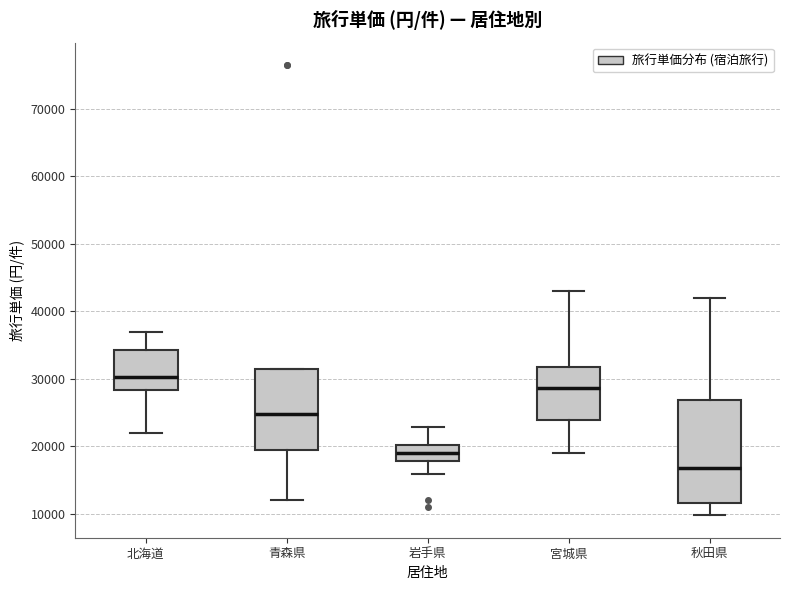

Where is the upper edge of the box for 北海道 on the y-axis? The values are not printed on the chart, so give them approximately, as read against the axis.

34000